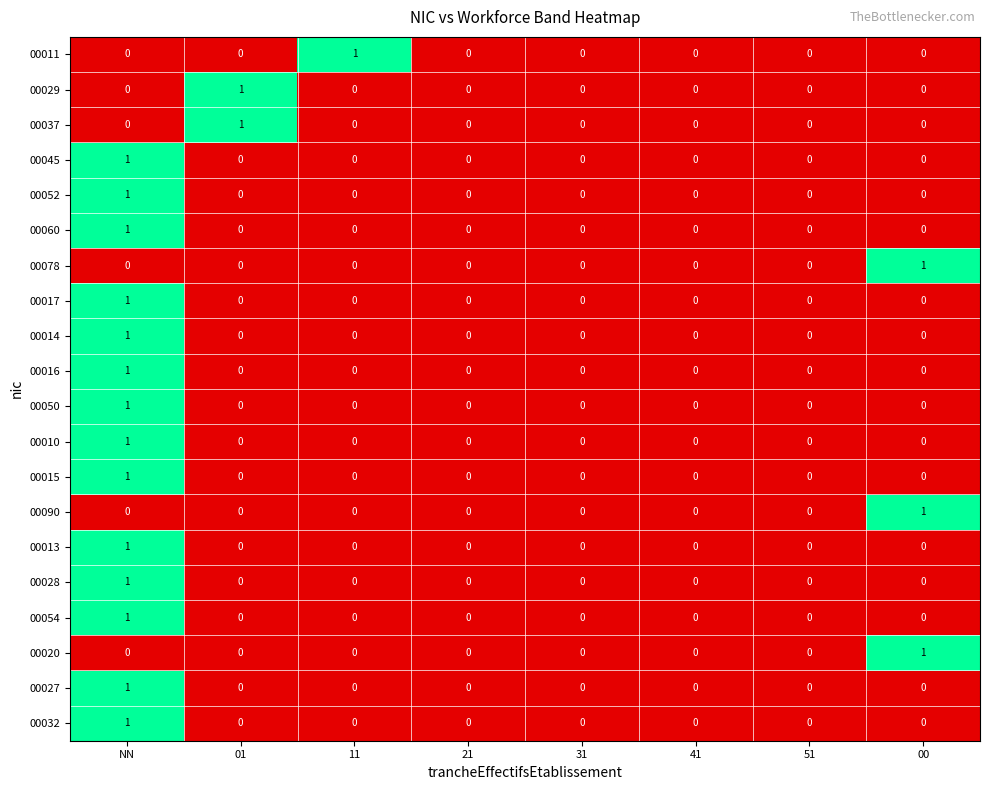

The 00027 series shows -1 at 51. True or false?

False